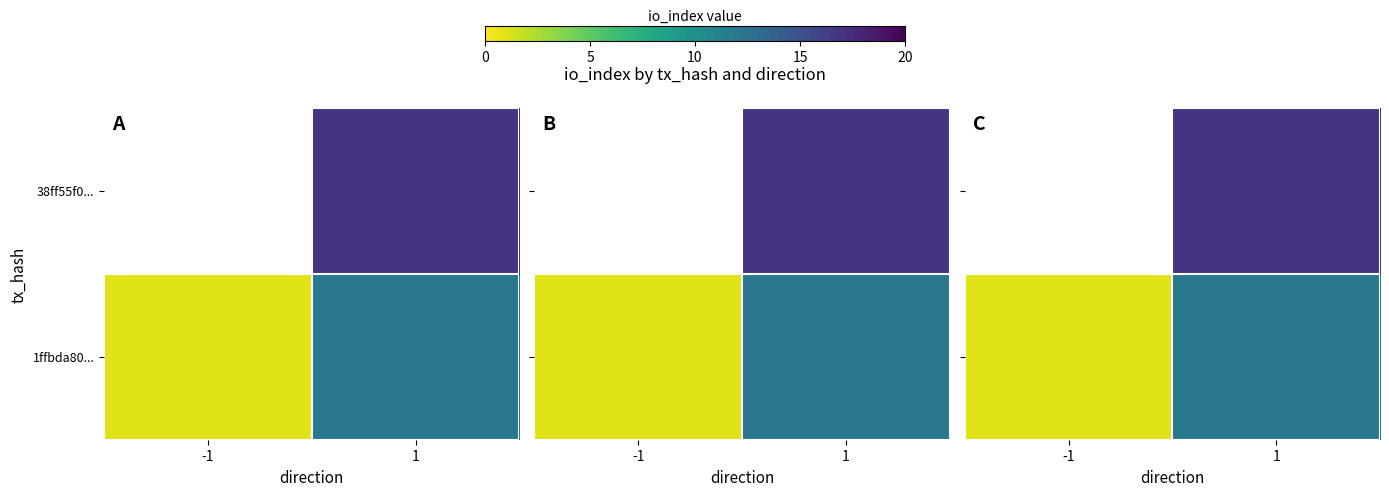

Which series changed the most between -1 and 1?

38ff55f0...